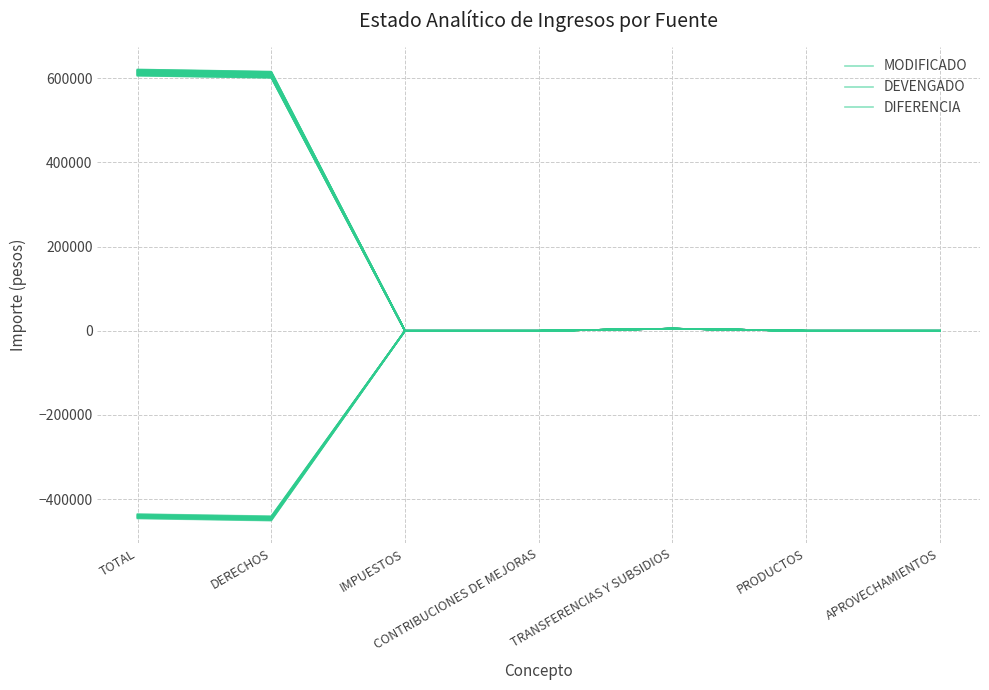

What is the sum of the DIFERENCIA values at CONTRIBUCIONES DE MEJORAS and DERECHOS?

-445919.5